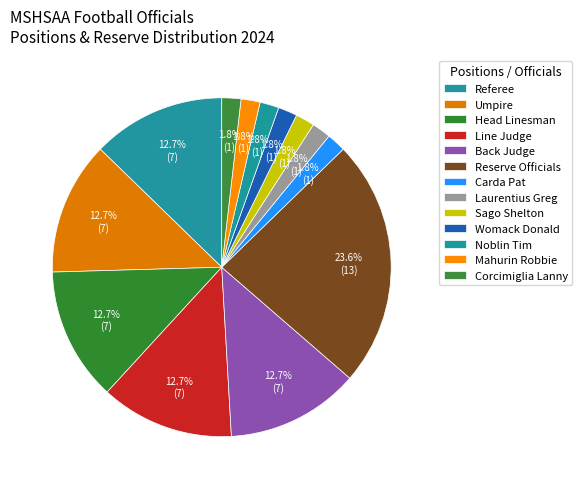

Which category has the smallest portion of the pie?

Carda Pat